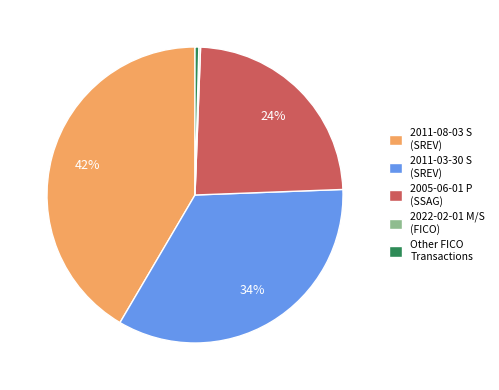

What is the largest slice in the pie chart?

2011-08-03 S (SREV)